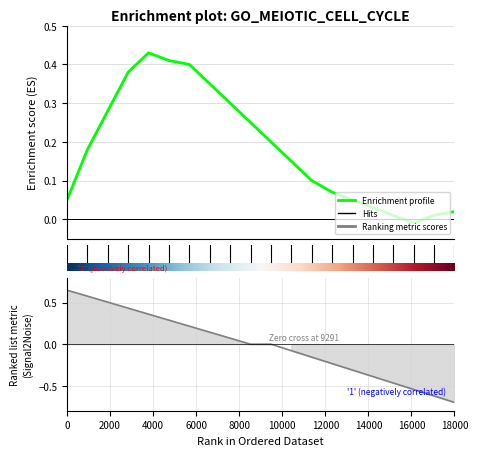

Is the value of Ranking_metric at 13 greater than the value of Enrichment_profile at 16?

No